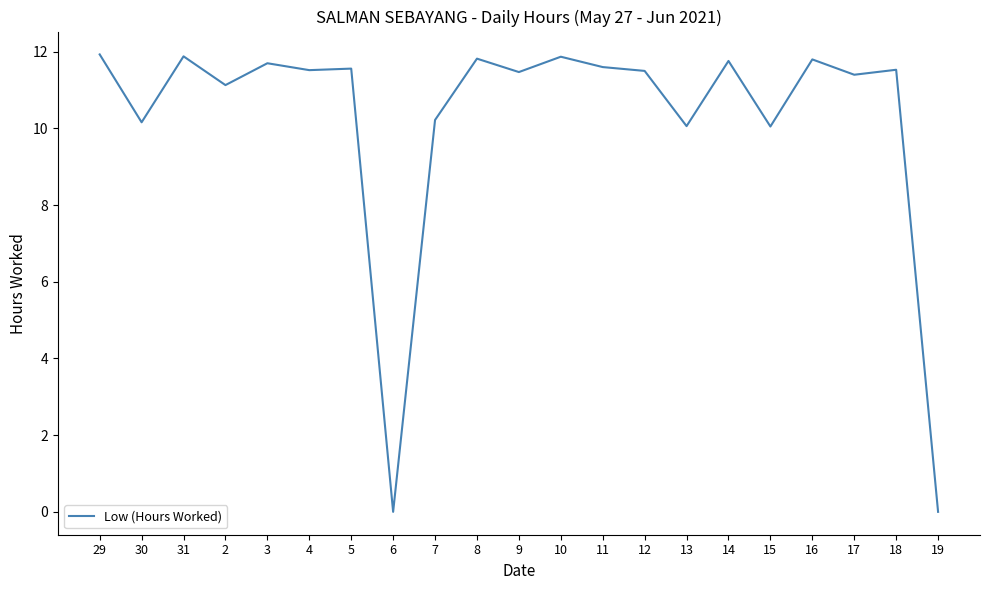

What is the difference between the maximum and minimum values?

11.9